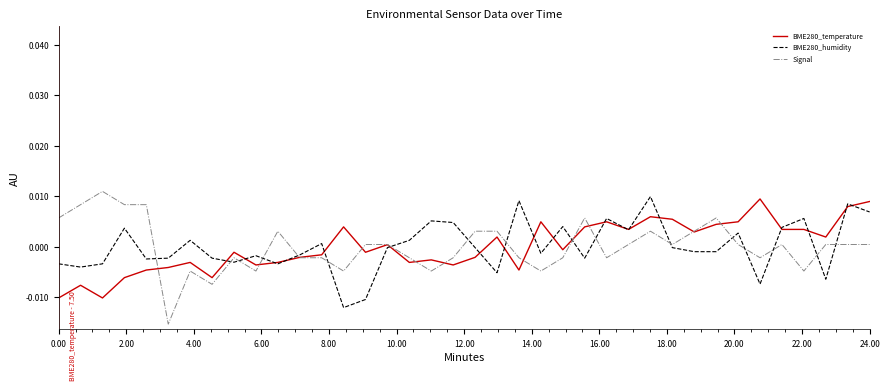

Which series has the largest range (max minus min)?

Signal